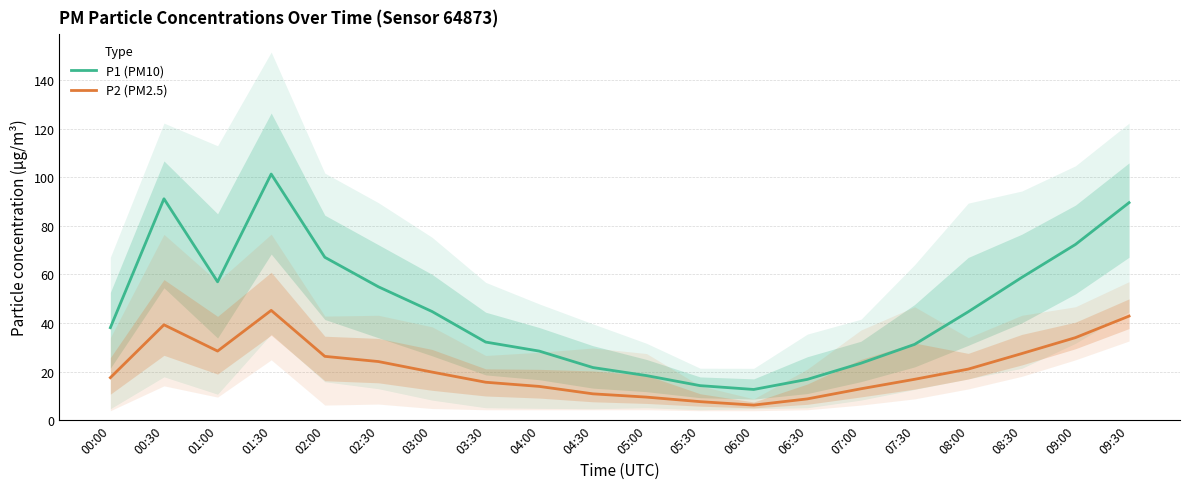

The P1 (PM10) series shows 95.6 at 08:30. True or false?

False